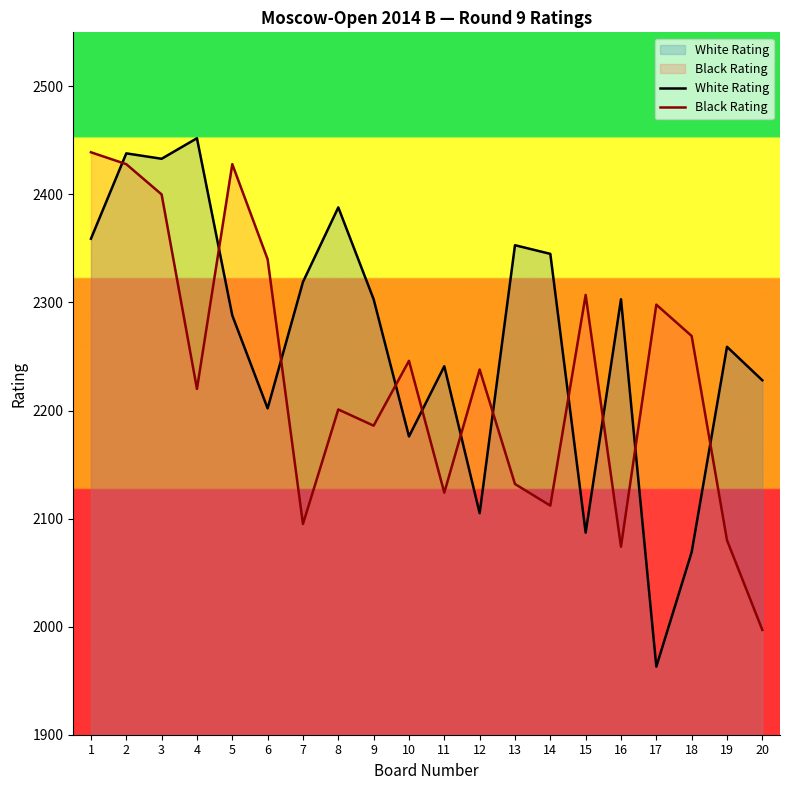

How many lines are shown in the chart?

2